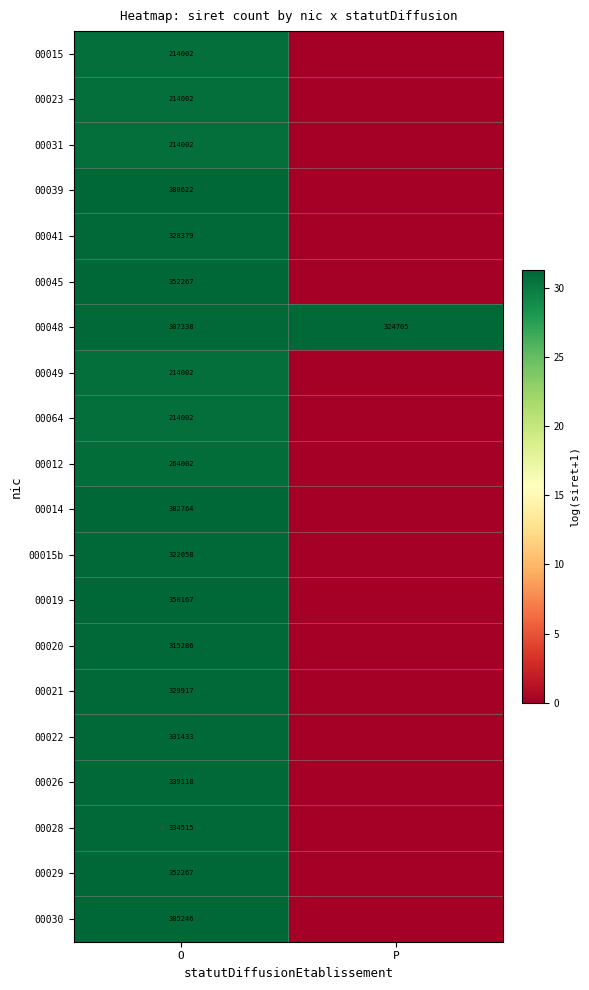

Is it true that 00012 equals 356933 at O?

False